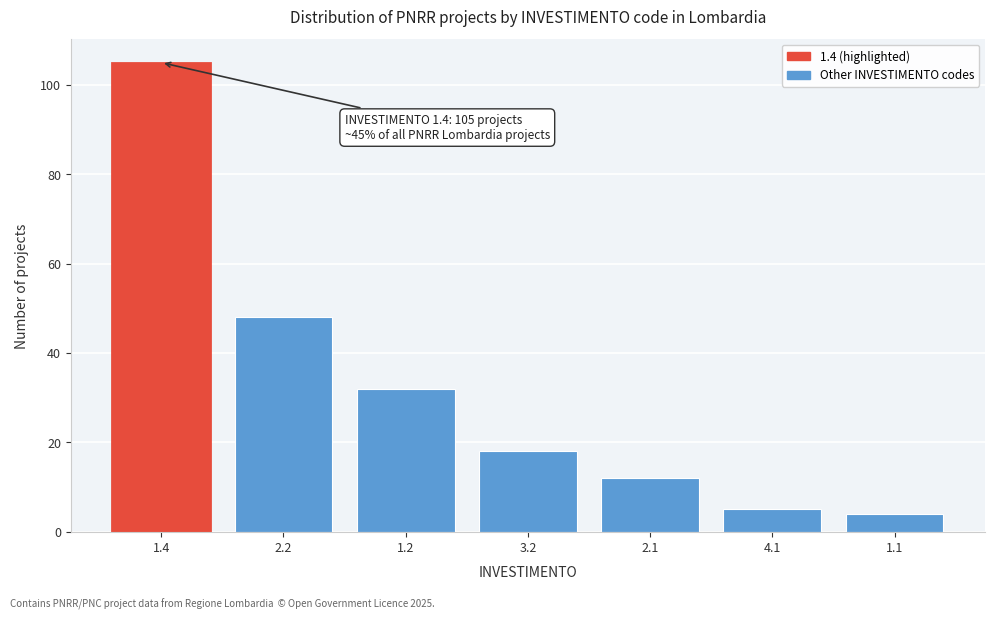

Reading left to right, list all the values displayed in this chart.

105	48	32	18	12	5	4